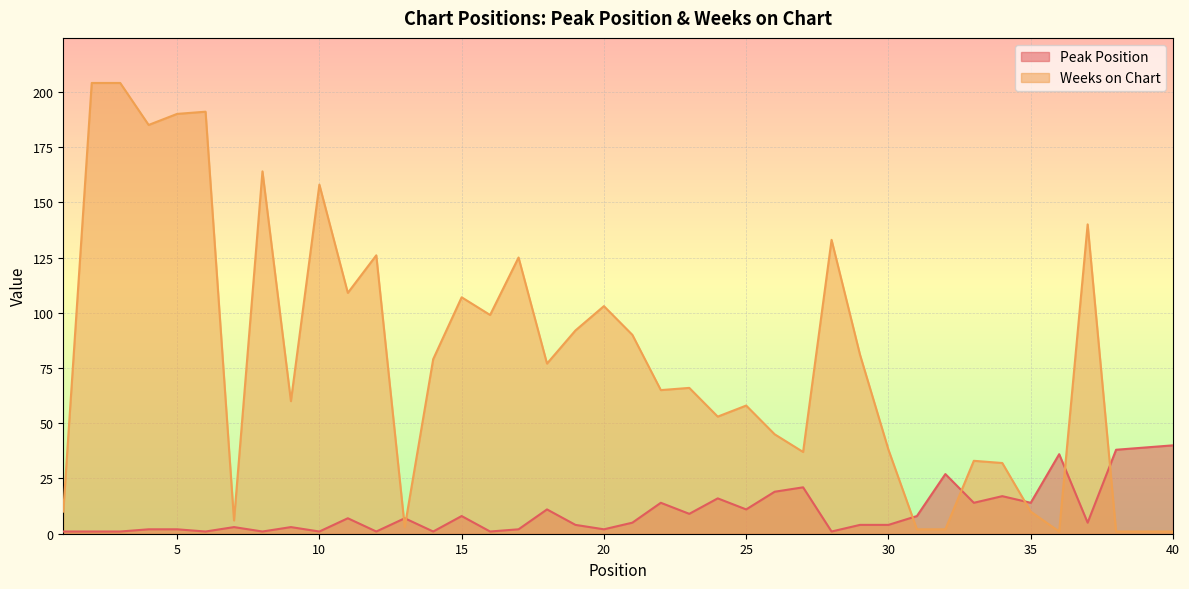

Which has a higher value, 23 or 27?

27